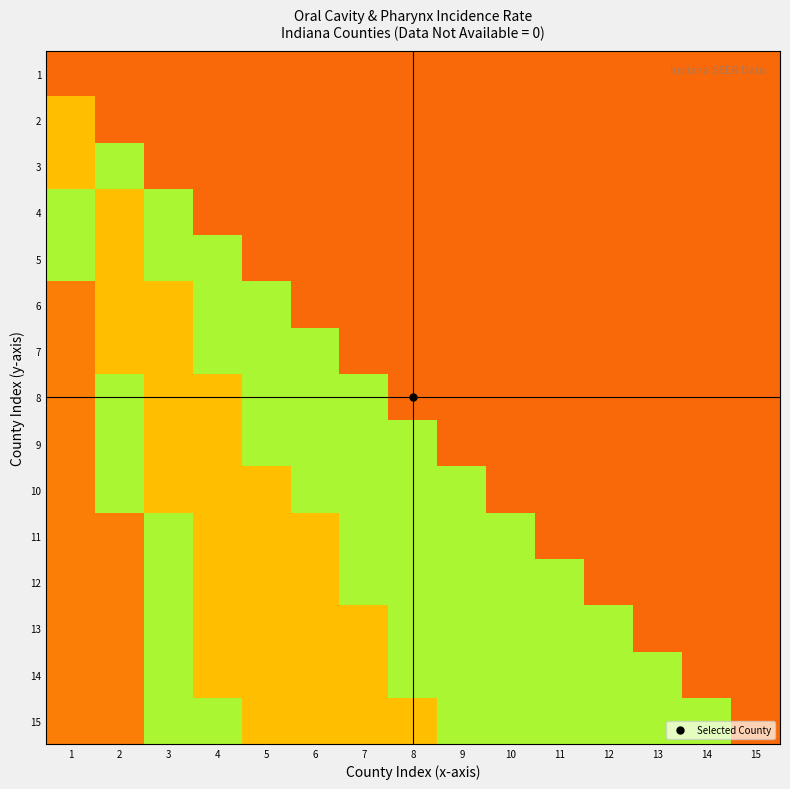

What is the minimum value shown in the chart?

0.2